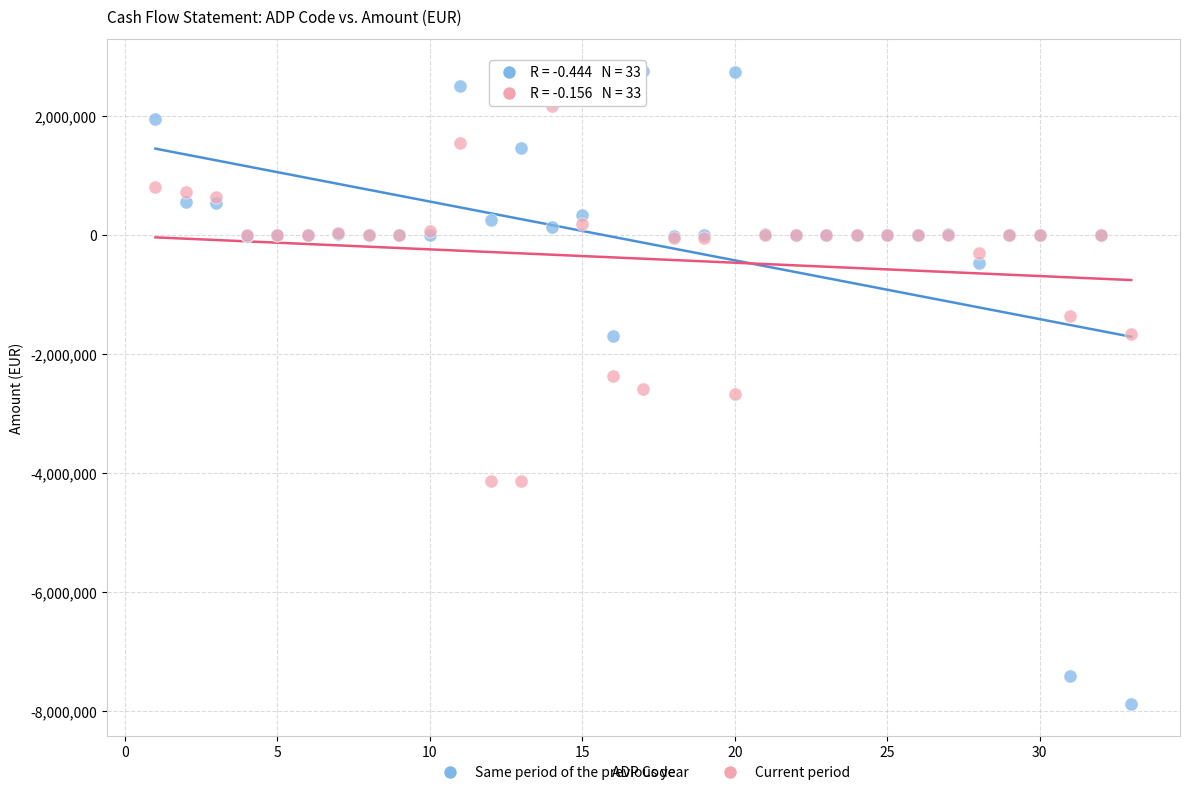

In the Current period series, what Y value is closest to -982336?

-1351772